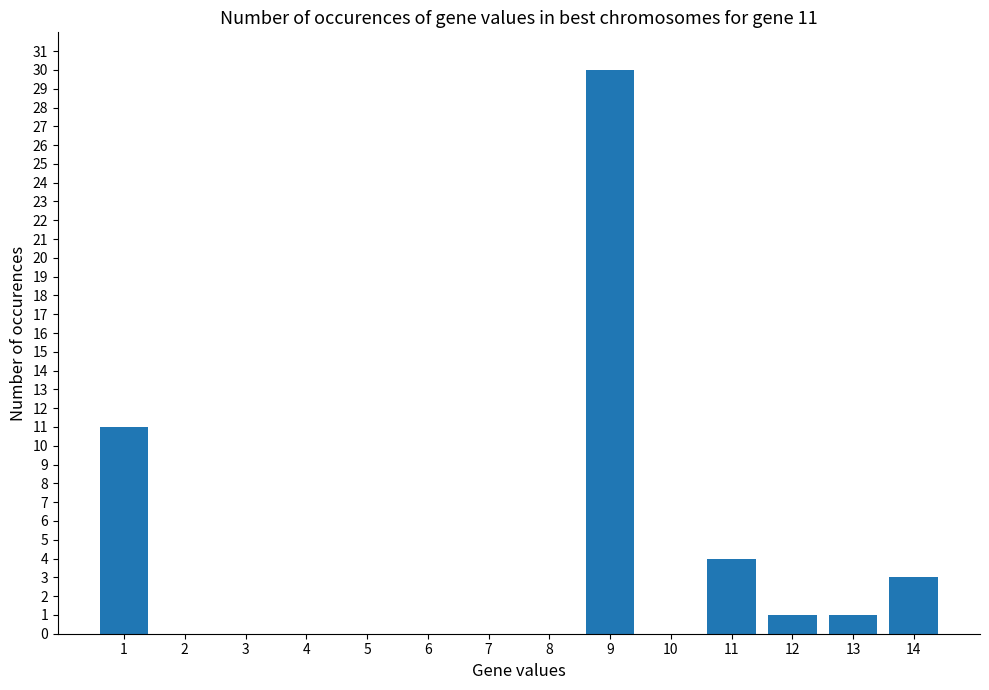

What is the sum of all values?

50